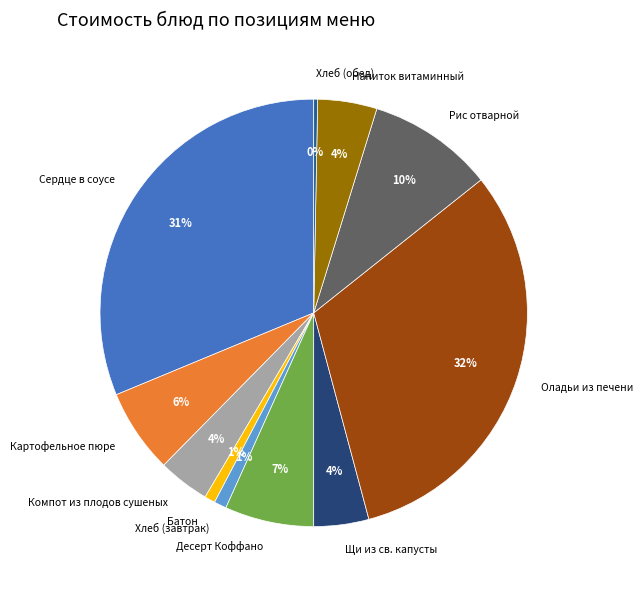

To the nearest percent, what is the difference between the Рис отварной and Батон slice percentages?

9%